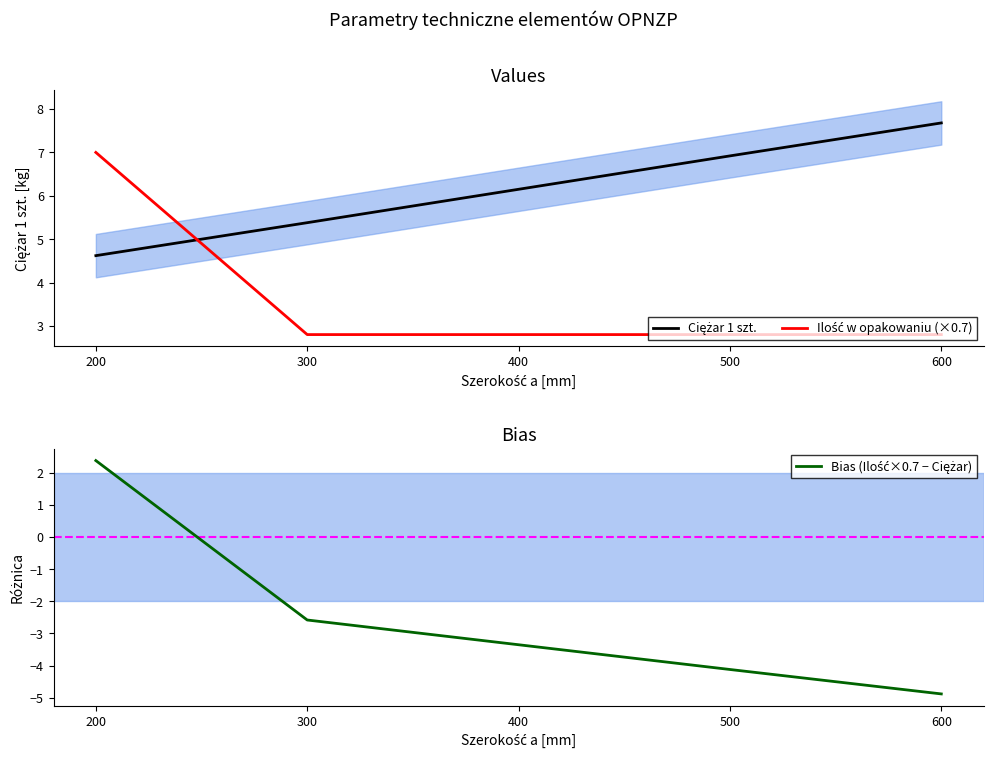

True or false: Bias (Ilość×0.7 − Ciężar) and Ilość w opakowaniu (×0.7) cross at least once.

False